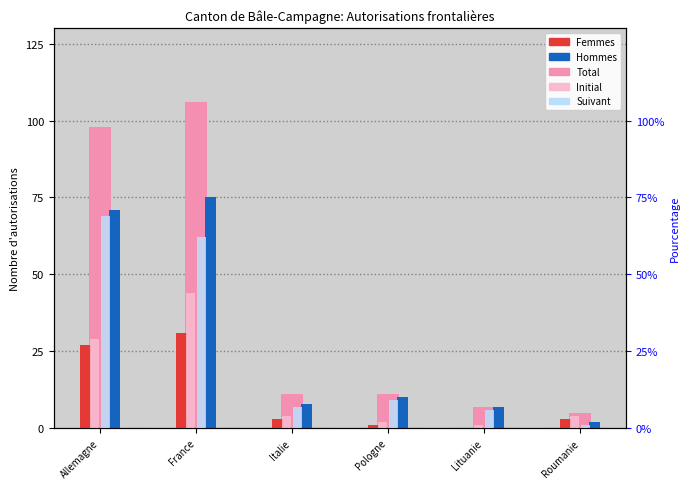

Reading right to left, transcribe all the data shown in this chart.

Total: Roumanie=5	Lituanie=7	Pologne=11	Italie=11	France=106	Allemagne=98
Femmes: Roumanie=3	Lituanie=0	Pologne=1	Italie=3	France=31	Allemagne=27
Hommes: Roumanie=2	Lituanie=7	Pologne=10	Italie=8	France=75	Allemagne=71
Initial: Roumanie=4	Lituanie=1	Pologne=2	Italie=4	France=44	Allemagne=29
Suivant: Roumanie=1	Lituanie=6	Pologne=9	Italie=7	France=62	Allemagne=69